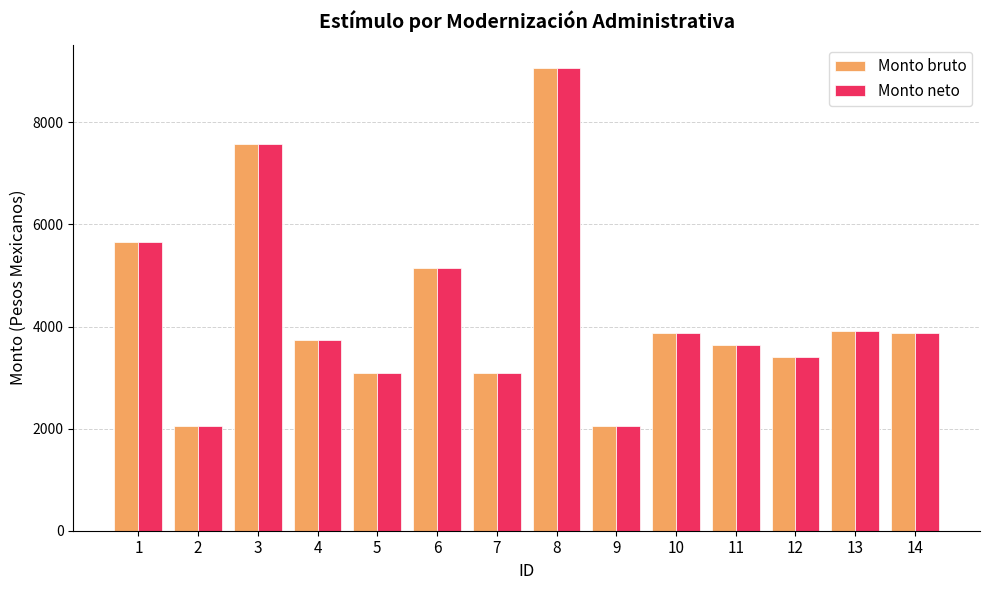

What is the sum of all Monto neto values?

60158.0